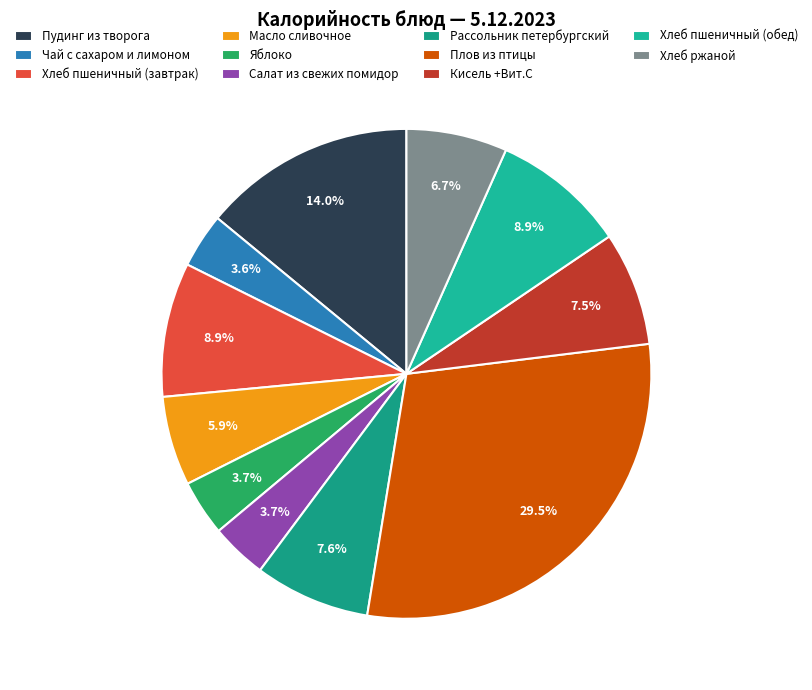

What is the ratio of the value at Плов из птицы to the value at Яблоко?

8.0